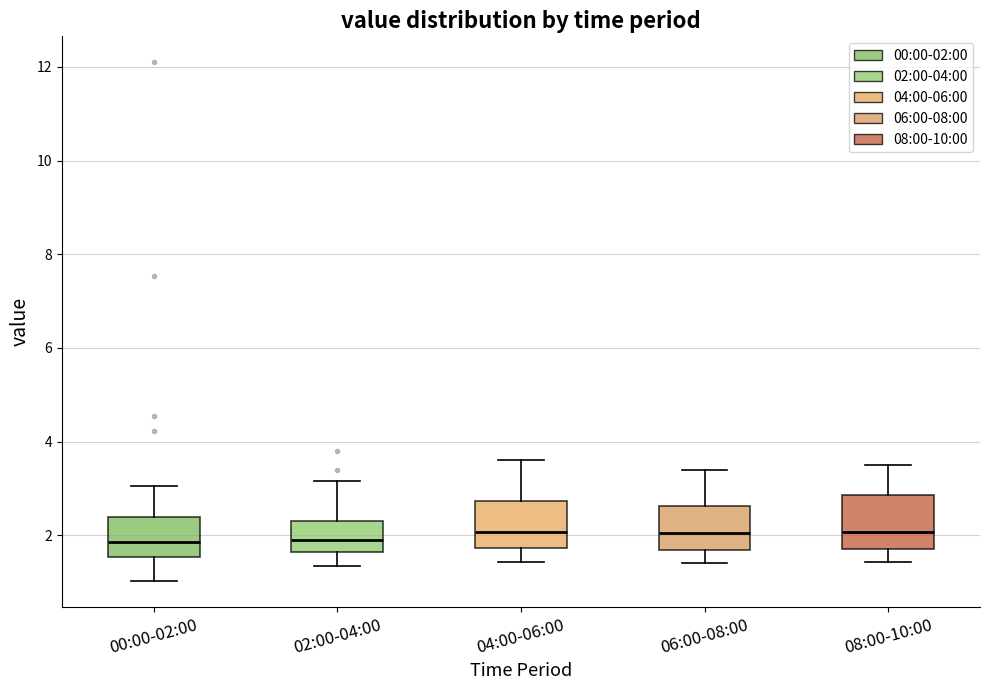

Reading left to right, transcribe this box plot: for each box, give where its median line is, the range the box spans, and where its two whiskers end, as read against the y-axis. The values are not printed on the chart, so give them approximately, as read against the axis.

00:00-02:00: median 1.8, box 1.6 to 2.4, whiskers 1.0 to 3.0
02:00-04:00: median 1.8, box 1.6 to 2.4, whiskers 1.4 to 3.2
04:00-06:00: median 2.0, box 1.8 to 2.8, whiskers 1.4 to 3.6
06:00-08:00: median 2.0, box 1.6 to 2.6, whiskers 1.4 to 3.4
08:00-10:00: median 2.0, box 1.6 to 2.8, whiskers 1.4 to 3.6